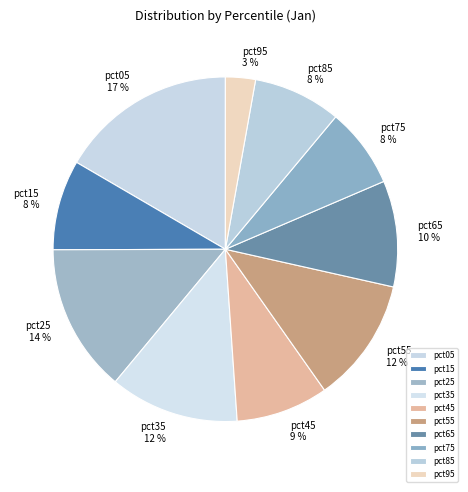

Does pct95 account for over 50% of the chart?

No